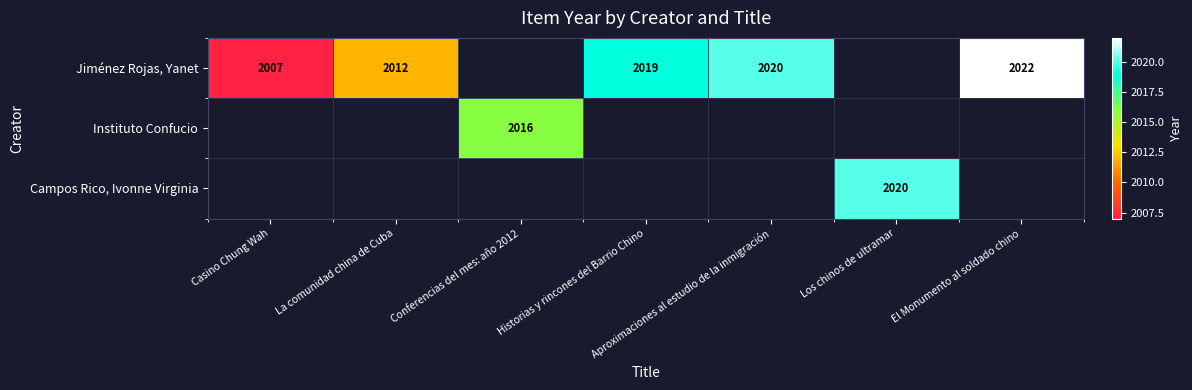

What is the maximum value shown in the chart?

2022.0